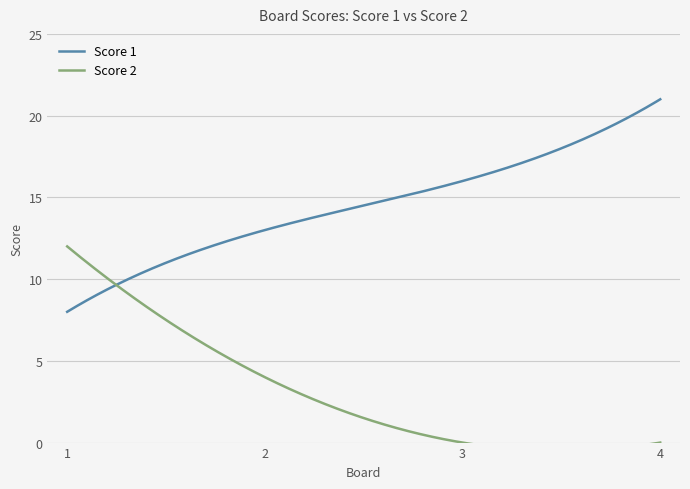

What is the difference between the second highest and minimum values in the Score 1 series?

12.9